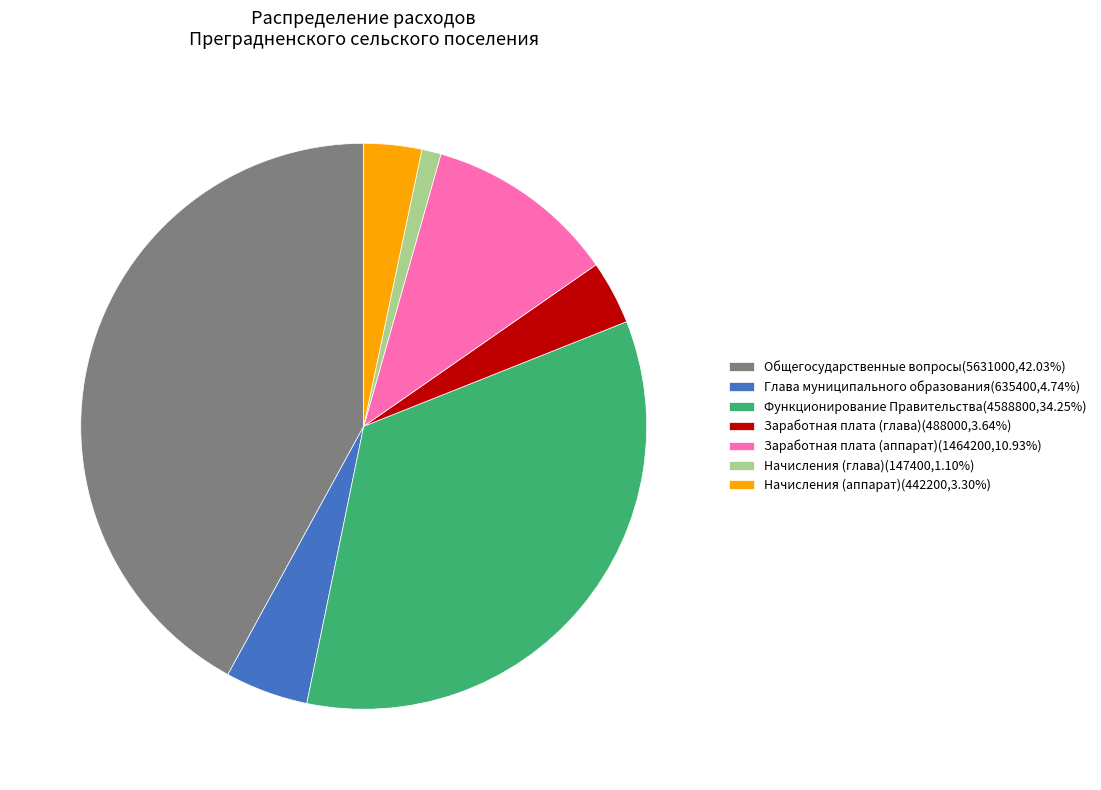

Count the number of slices in the pie.

7